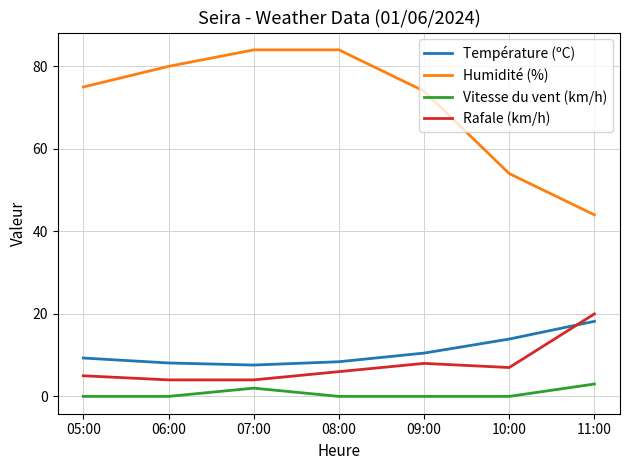

Is this an area chart (filled region under the line)?

No